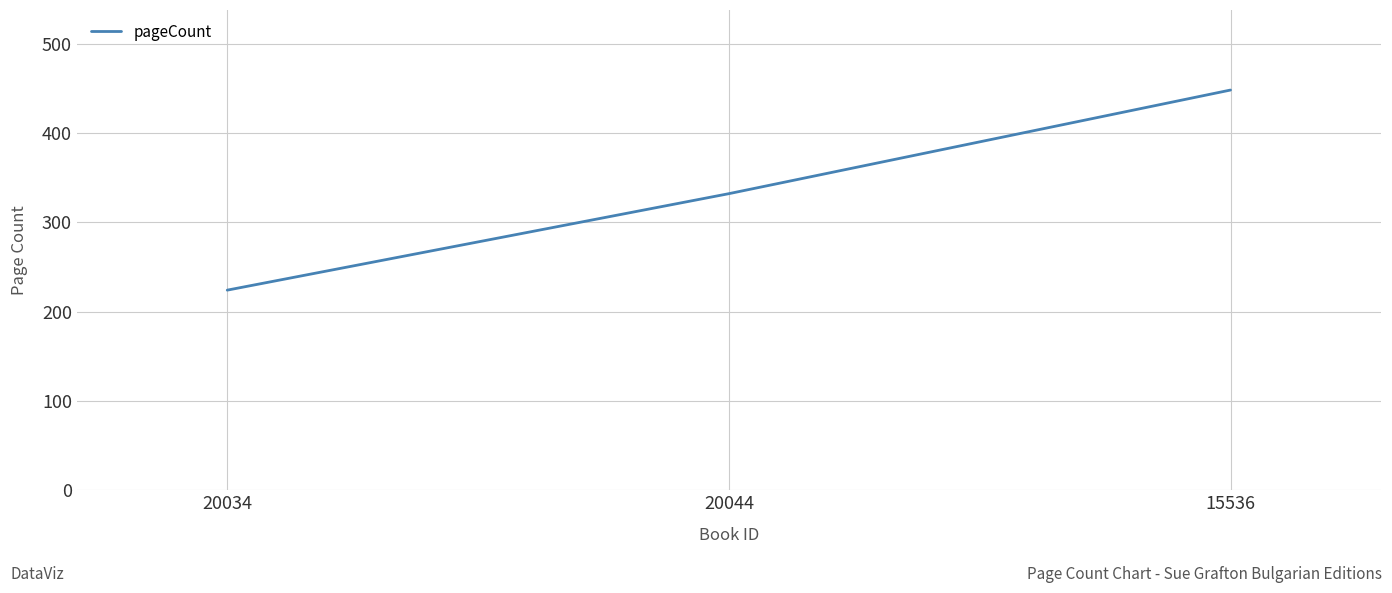

Between 20044 and 20034, which is larger?

20044